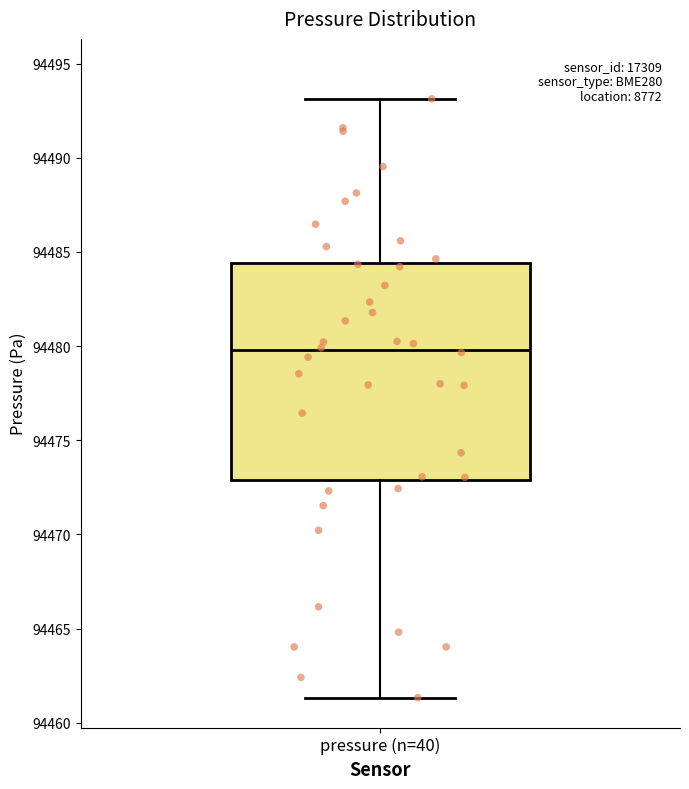

Transcribe this box plot: give where the median line is, the range the box spans, and where the two whiskers end, as read against the y-axis. The values are not printed on the chart, so give them approximately, as read against the axis.

median 94480.0, box 94473.0 to 94484.5, whiskers 94461.5 to 94493.0